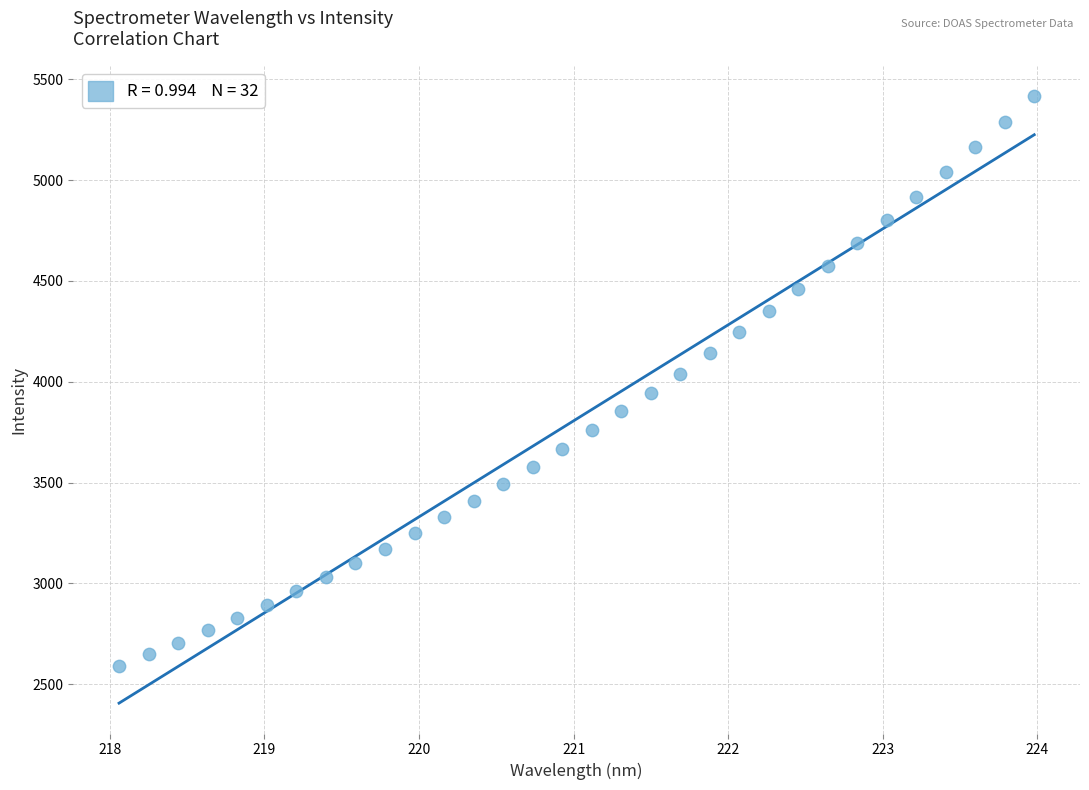

What is the range of X values (max minus min)?

5.9